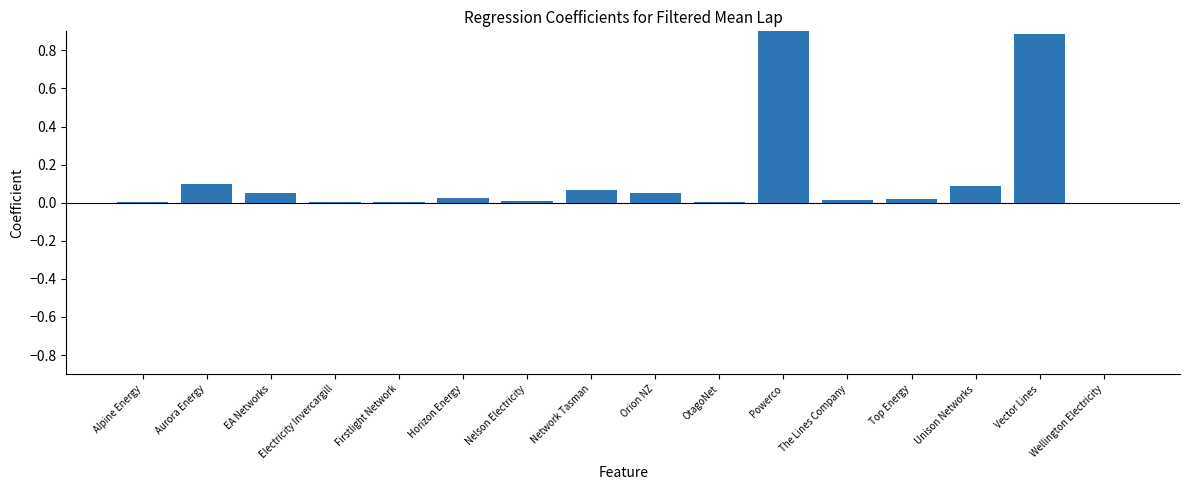

What is the approximate value at Network Tasman?

0.1